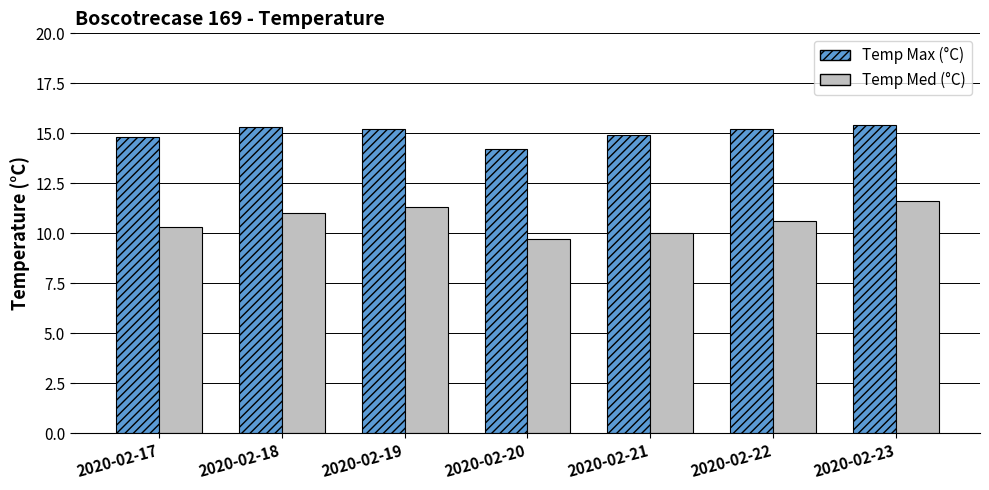

How many distinct data groups are displayed?

2